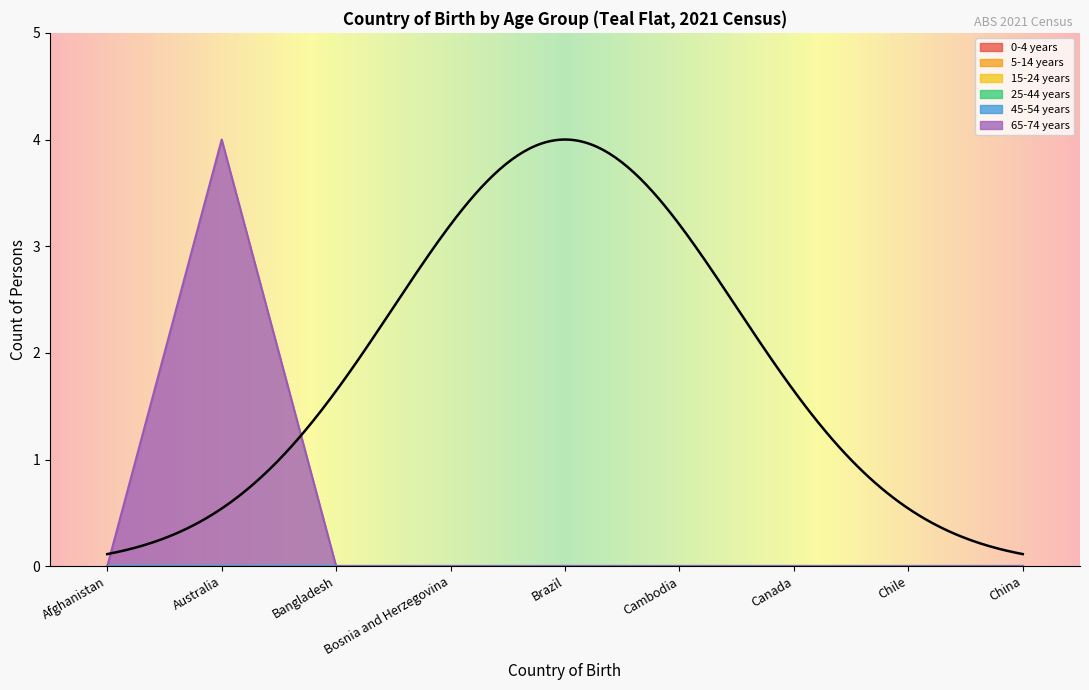

Is it true that 65-74 years equals -2 at Bangladesh?

False